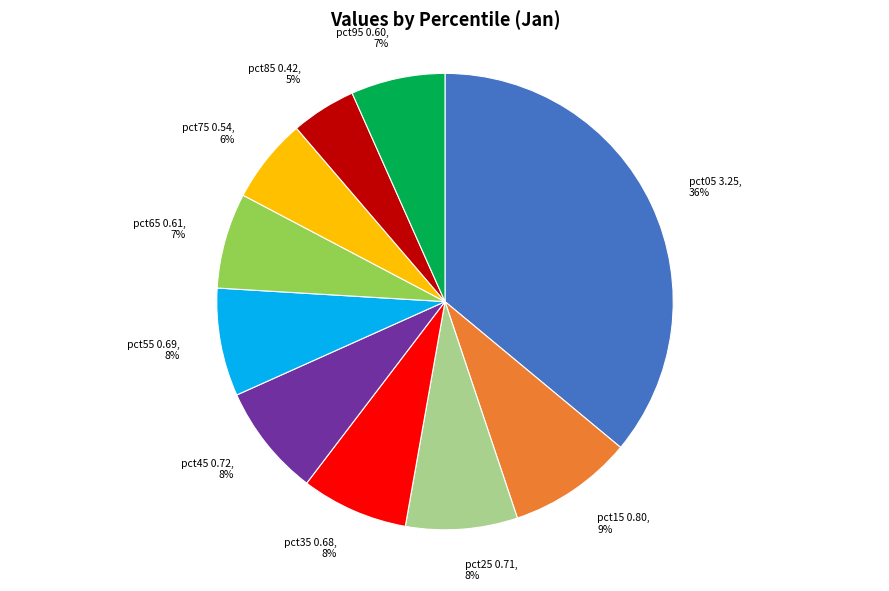

What is the largest slice in the pie chart?

pct05